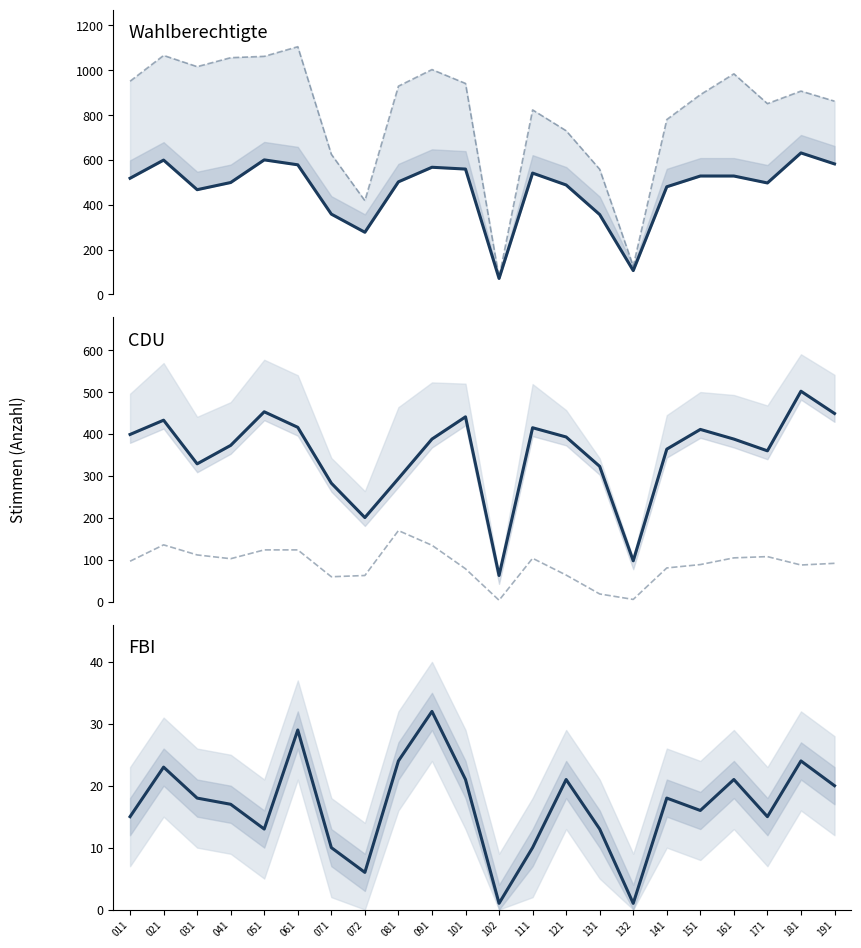

How many interior local peaks does the SPD series have?

4